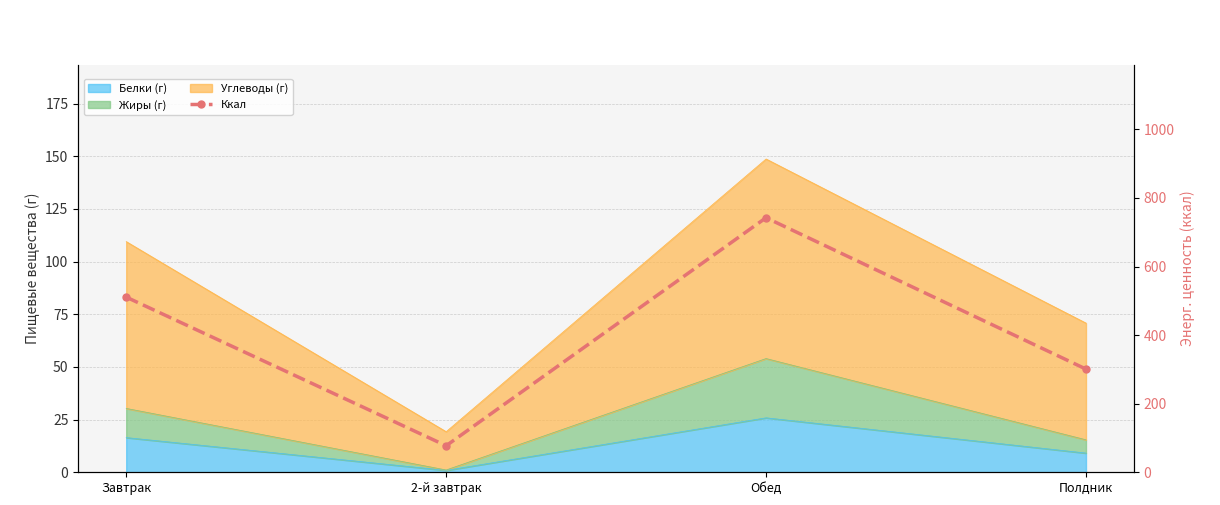

True or false: the data shows 1136.9 at Обед.

False